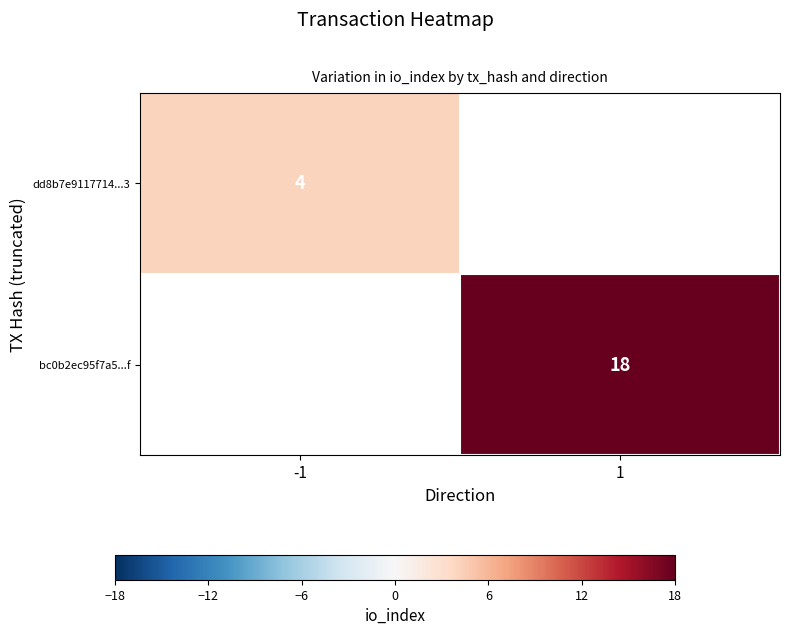

Is it true that bc0b2ec95f7a5...f equals 18 at 1?

True